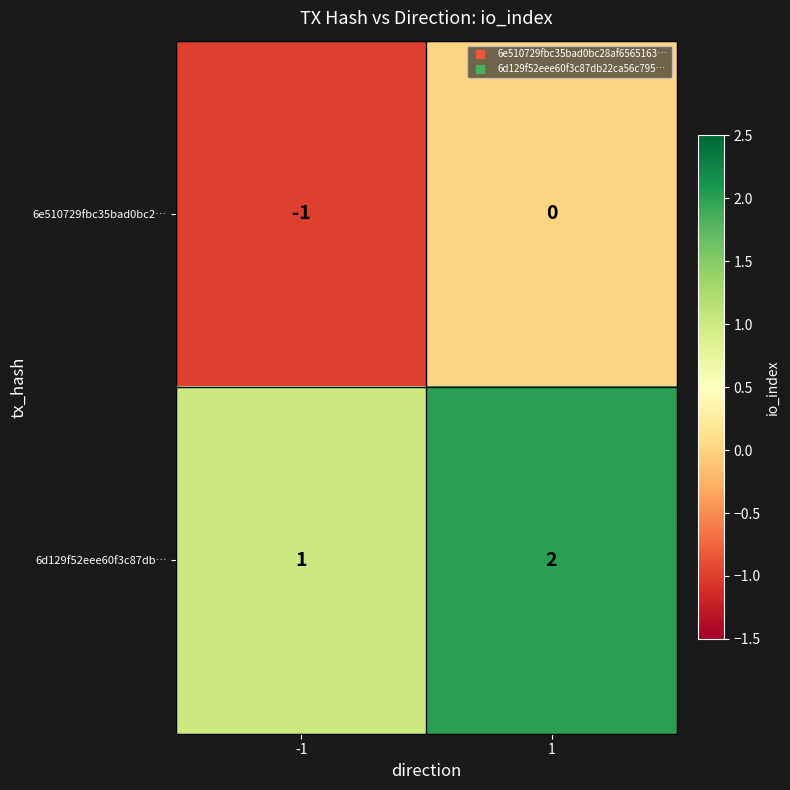

Reading right to left, transcribe all the data shown in this chart.

6e510729fbc35bad0bc2…: 0	-1
6d129f52eee60f3c87db…: 2	1